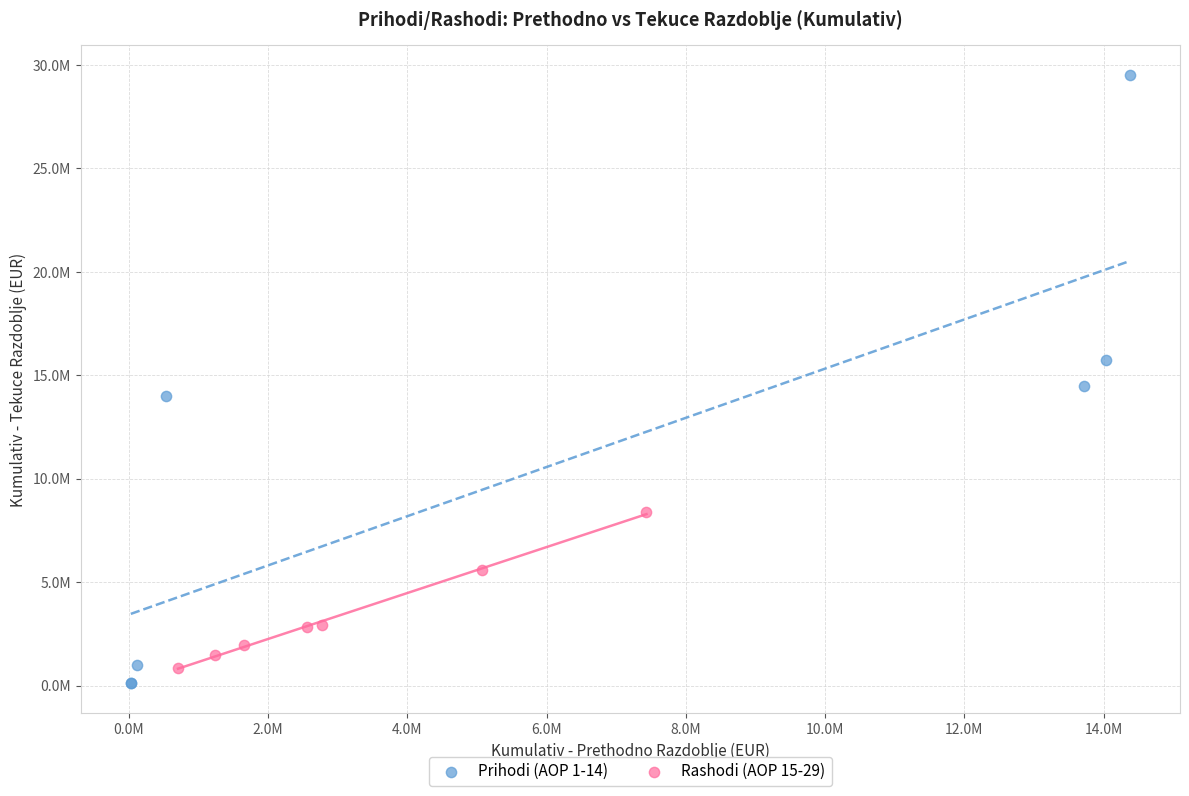

What are all the series names shown in the legend?

Prihodi (AOP 1-14), Rashodi (AOP 15-29)